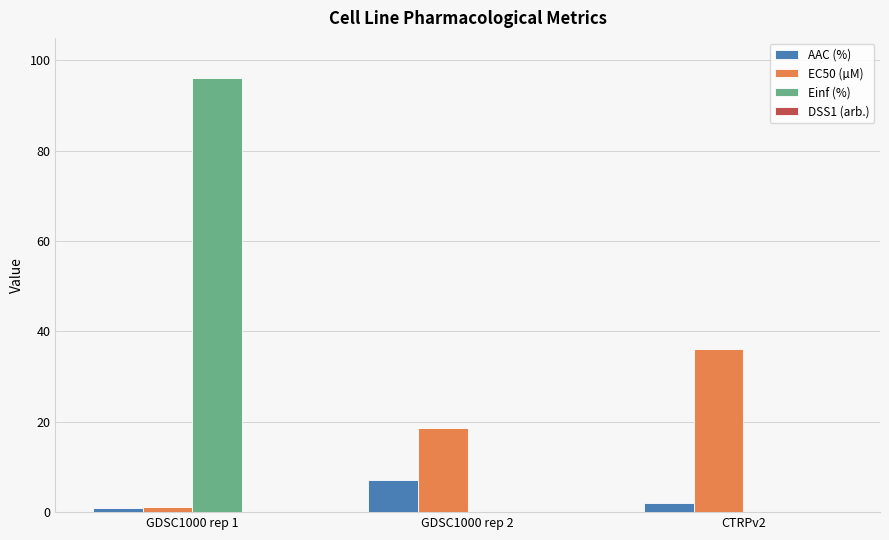

The value of Einf (%) at GDSC1000 rep 1 is 96.0. True or false?

True